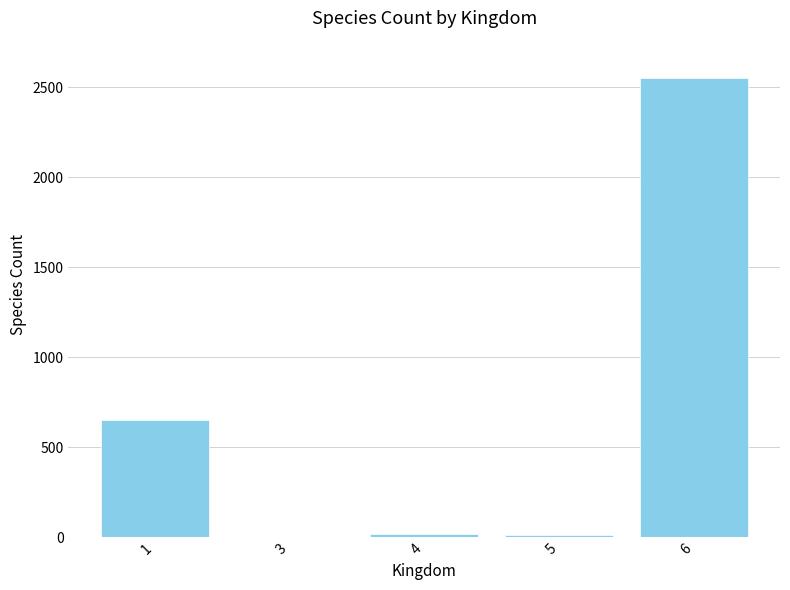

Is it true that the value at 6 is 1228?

False